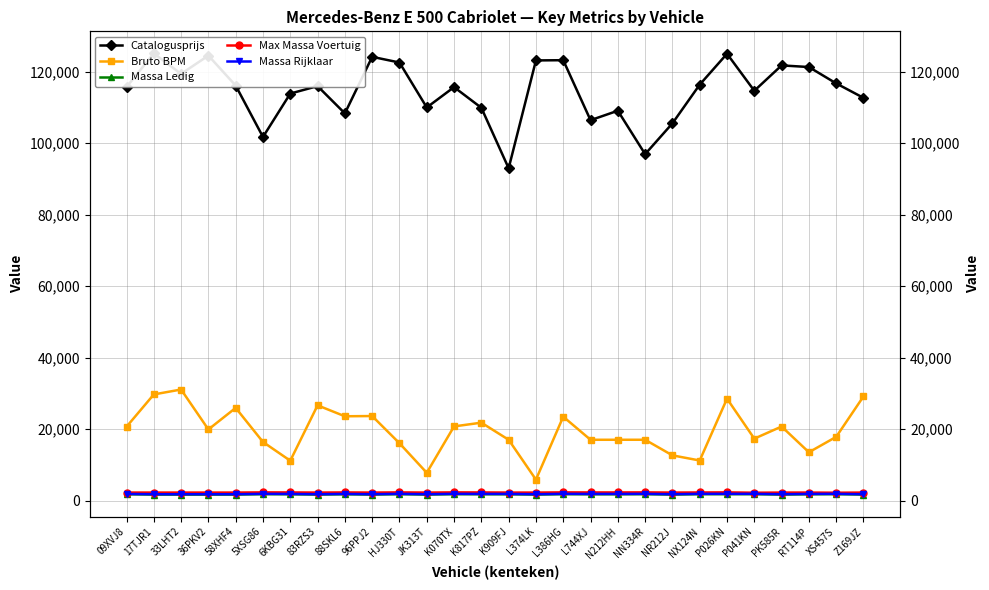

Between N212HH and NX124N, which series saw the biggest shift?

Catalogusprijs